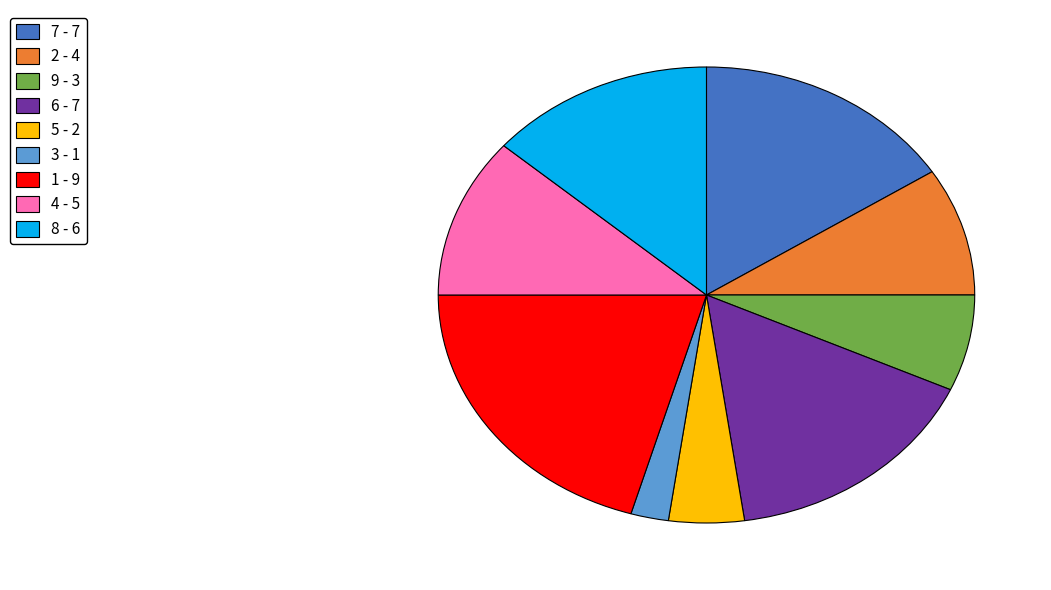

Is 7 the majority of the pie?

No